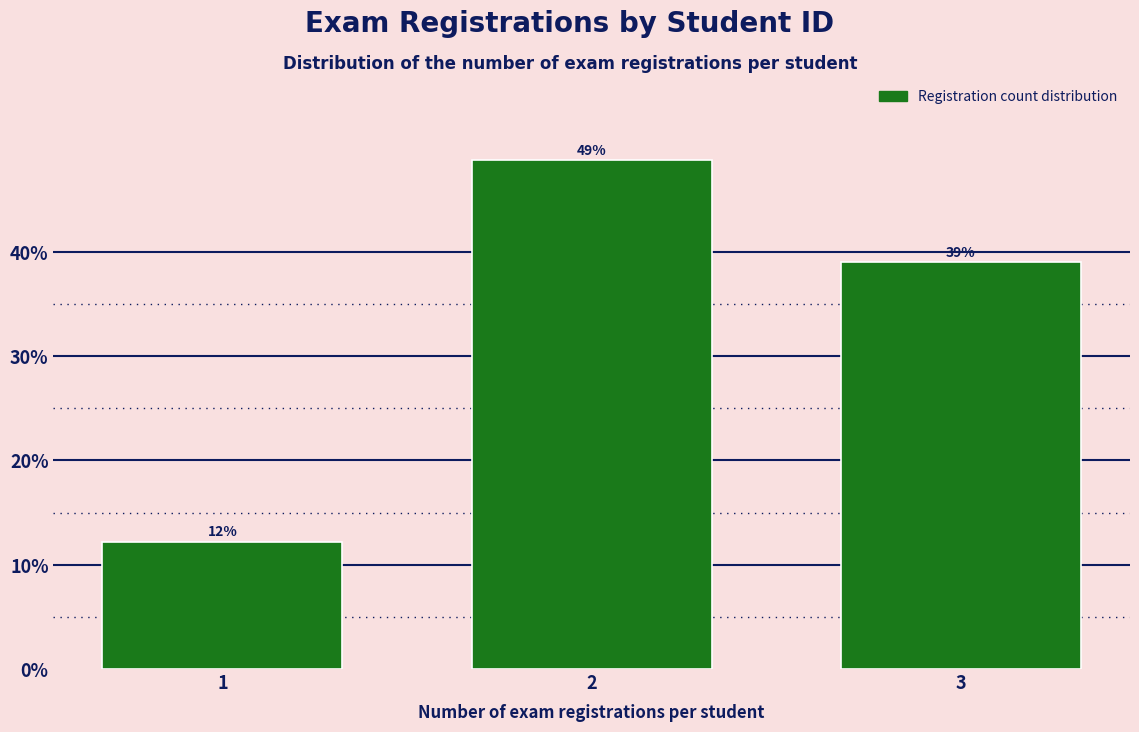

What is the ratio of the value at 3 to the value at 1?

3.2